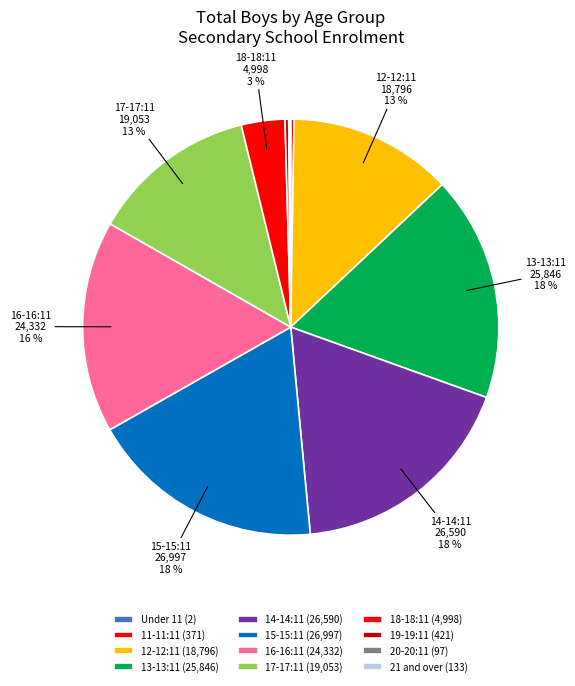

Is 16-16:11 the majority of the pie?

No